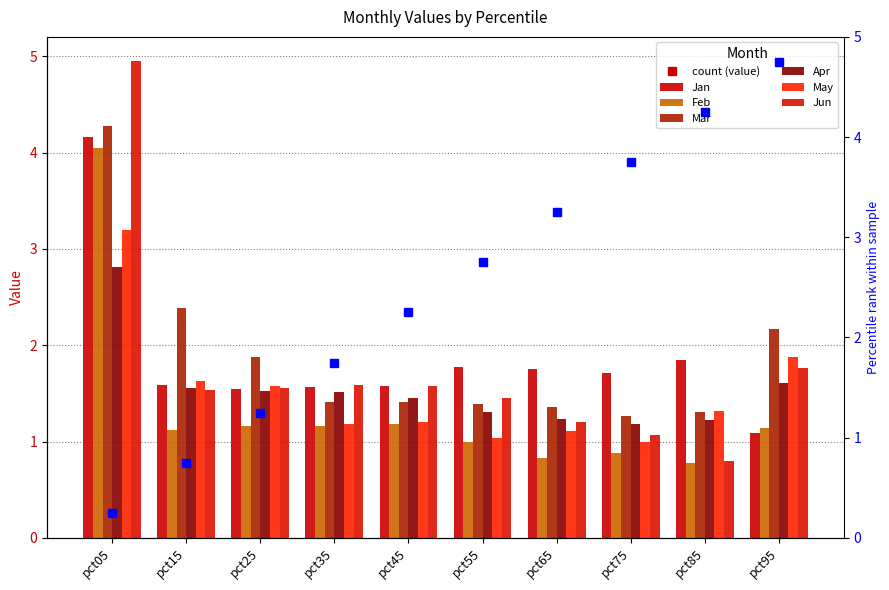

Reading left to right, extract all data points from this chart.

Jan: 4.2	1.6	1.5	1.6	1.6	1.8	1.8	1.7	1.8	1.1
Feb: 4.0	1.1	1.2	1.2	1.2	1.0	0.8	0.9	0.8	1.1
Mar: 4.3	2.4	1.9	1.4	1.4	1.4	1.4	1.3	1.3	2.2
Apr: 2.8	1.6	1.5	1.5	1.5	1.3	1.2	1.2	1.2	1.6
May: 3.2	1.6	1.6	1.2	1.2	1.0	1.1	1.0	1.3	1.9
Jun: 5.0	1.5	1.6	1.6	1.6	1.5	1.2	1.1	0.8	1.8